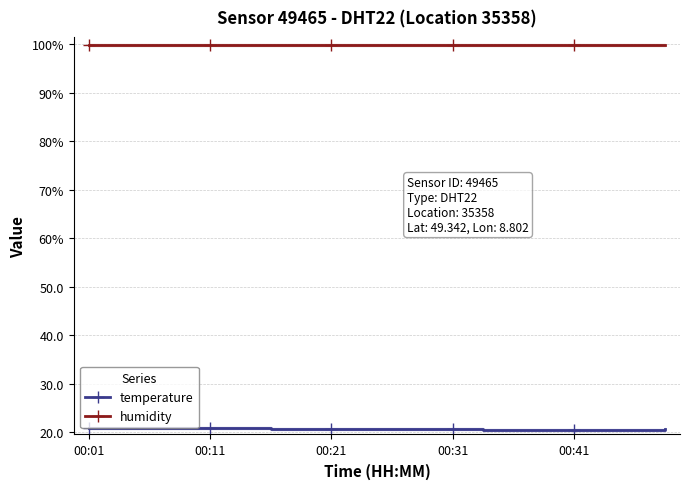

True or false: humidity and temperature intersect in this chart.

False